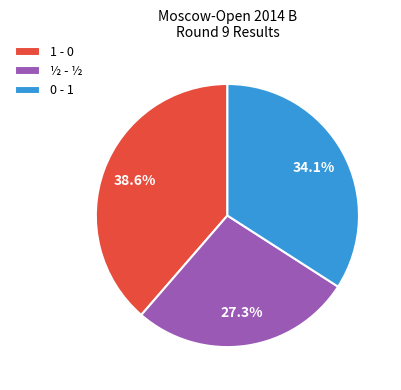

Count the number of slices in the pie.

3